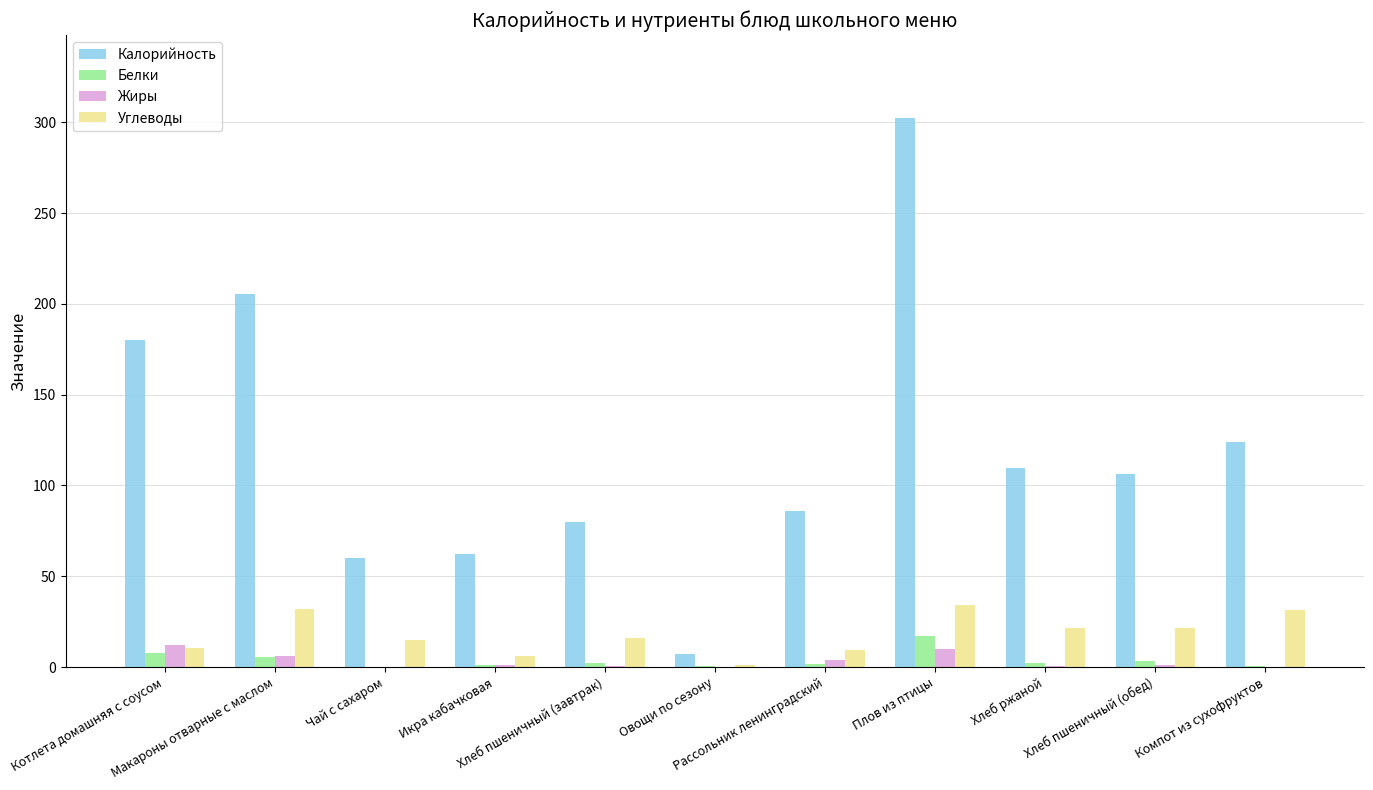

What is the maximum value shown in the chart?

302.7